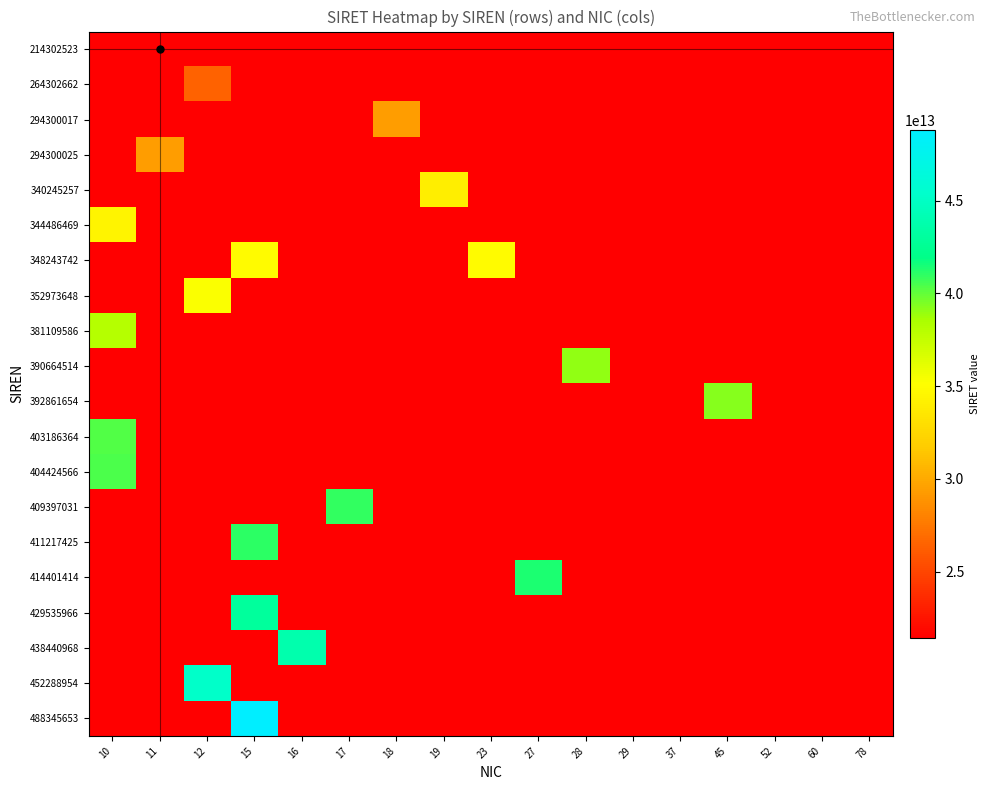

At 23, list the series in order from smallest to largest.

214302523, 264302662, 294300017, 294300025, 340245257, 344486469, 352973648, 381109586, 390664514, 392861654, 403186364, 404424566, 409397031, 411217425, 414401414, 429535966, 438440968, 452288954, 488345653, 348243742